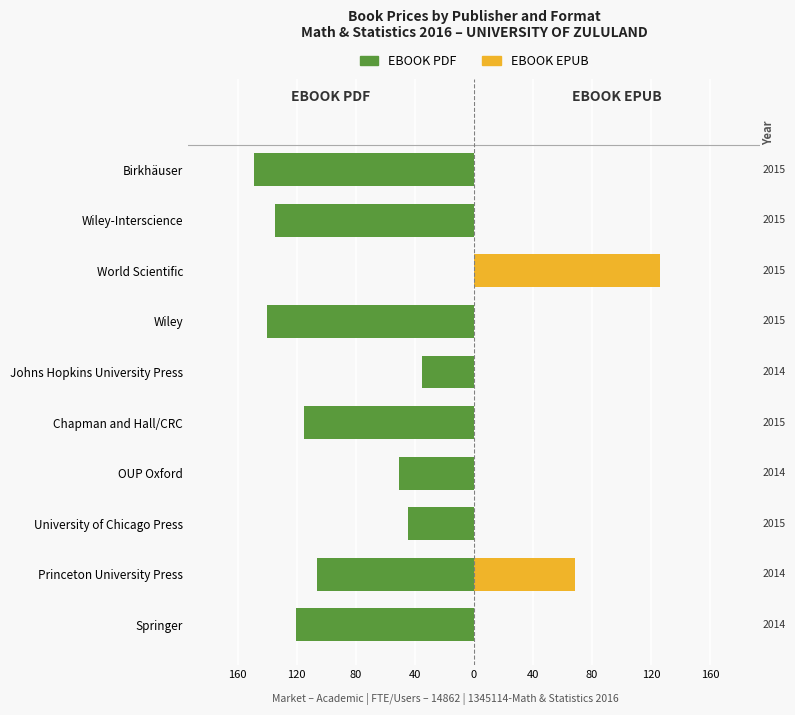

The value of EBOOK PDF at Johns Hopkins University Press is -21.1. True or false?

False